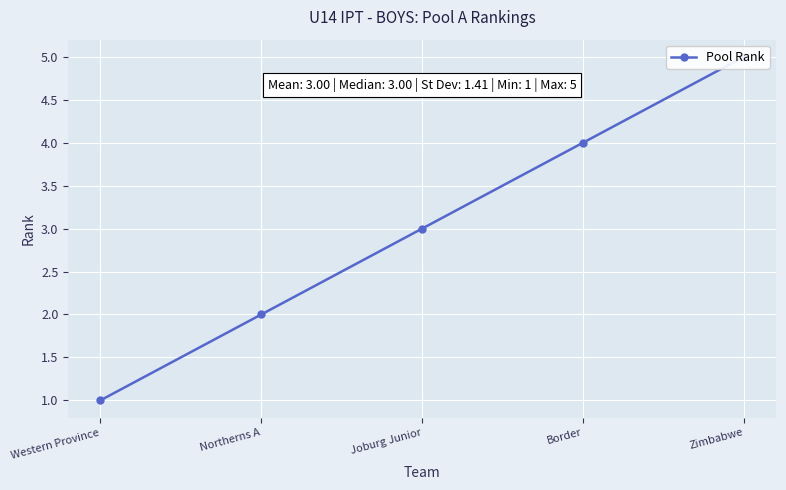

How many values exceed 3?

2